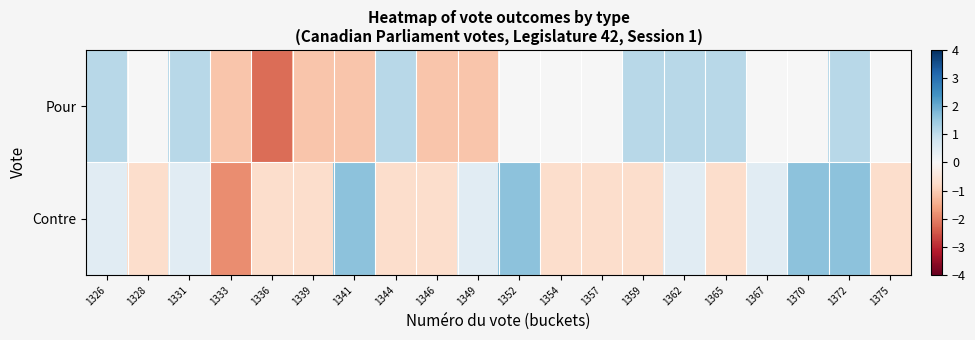

What is the spread (max minus min) of values at 1362?

0.7